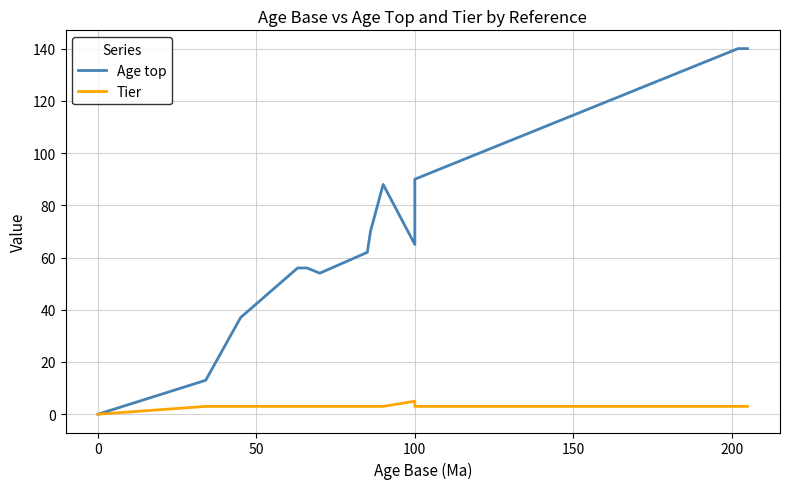

Which series has the largest total across all categories?

Age top